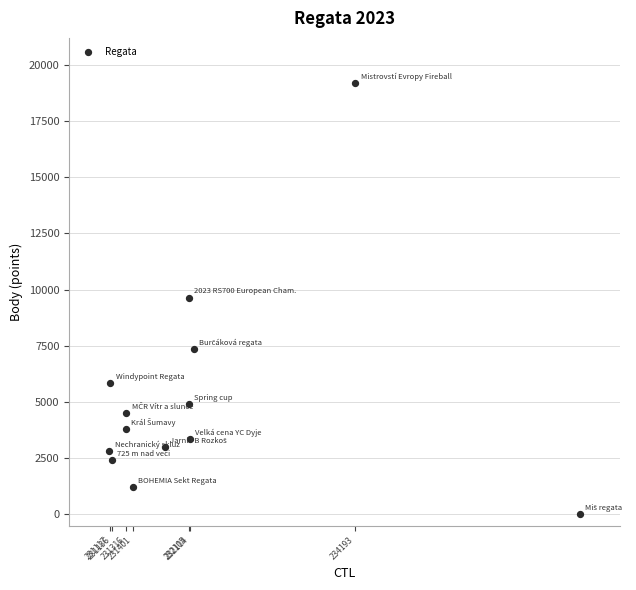

What is the range of Y values (max minus min)?

19199